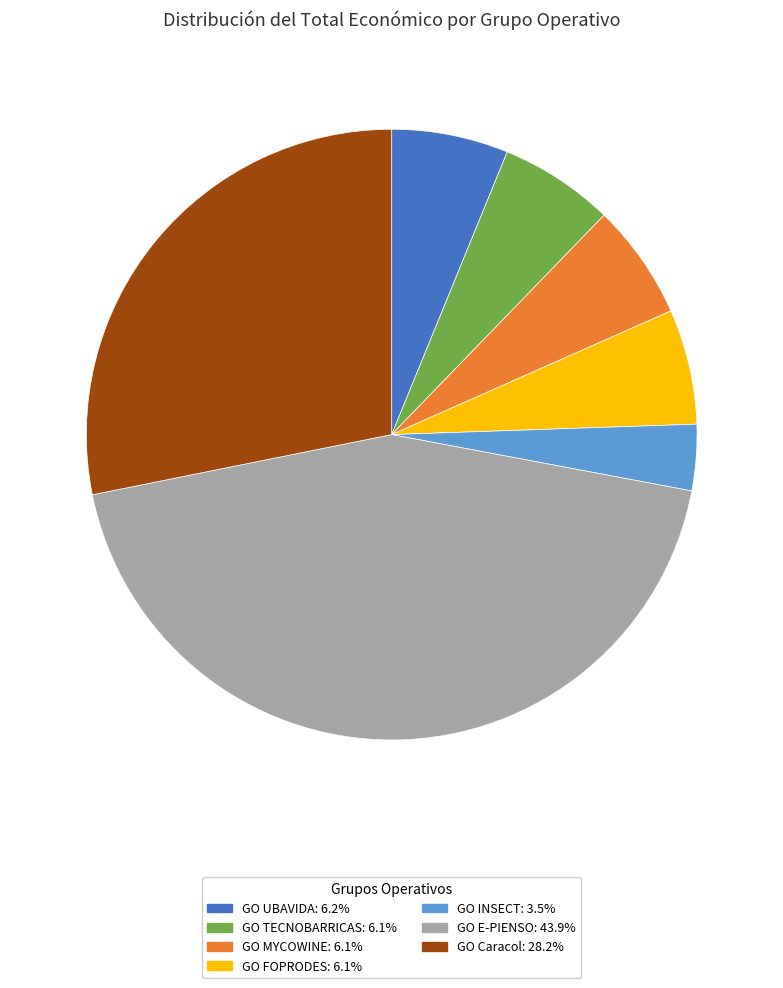

True or false: GO TECNOBARRICAS accounts for 14% of the total.

False